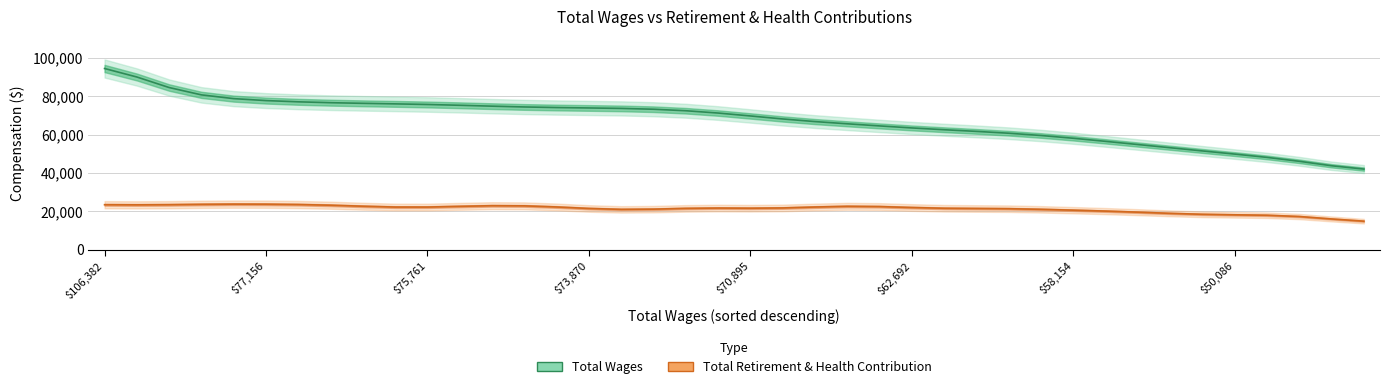

True or false: Total Wages and Total Retirement & Health Contribution intersect in this chart.

False